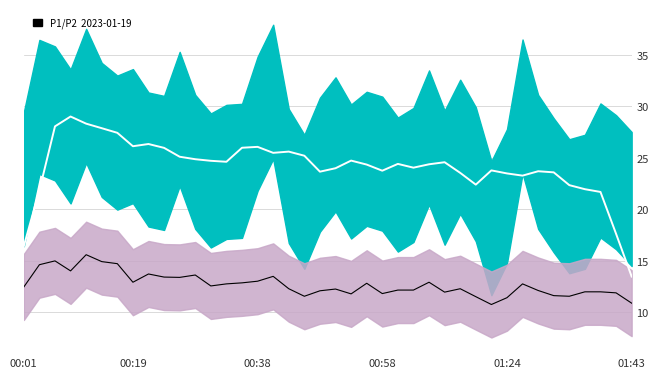

What is the label of the 16th point from the right?

24